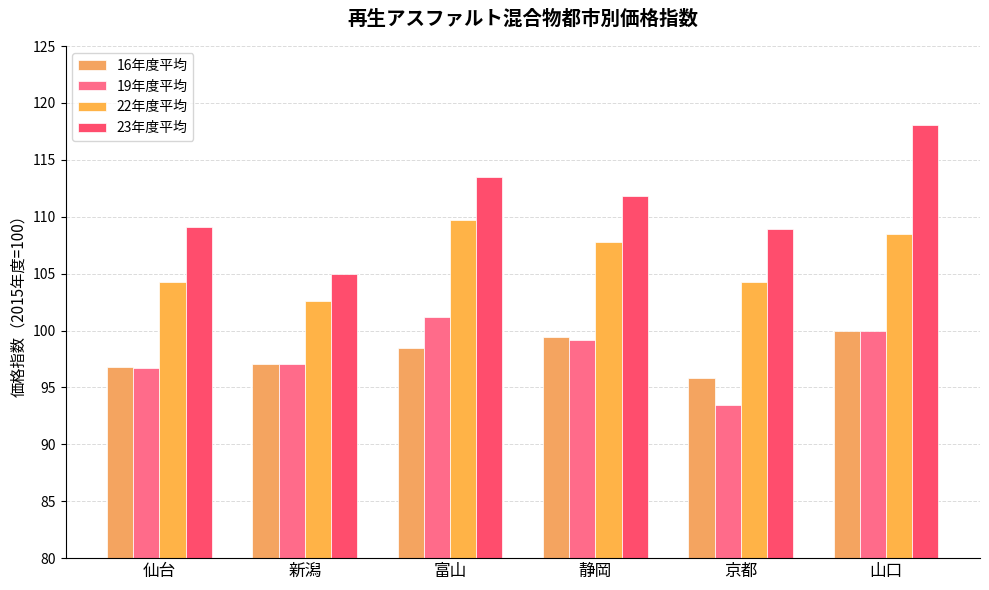

Where does the 16年度平均 series first go above 98?

富山